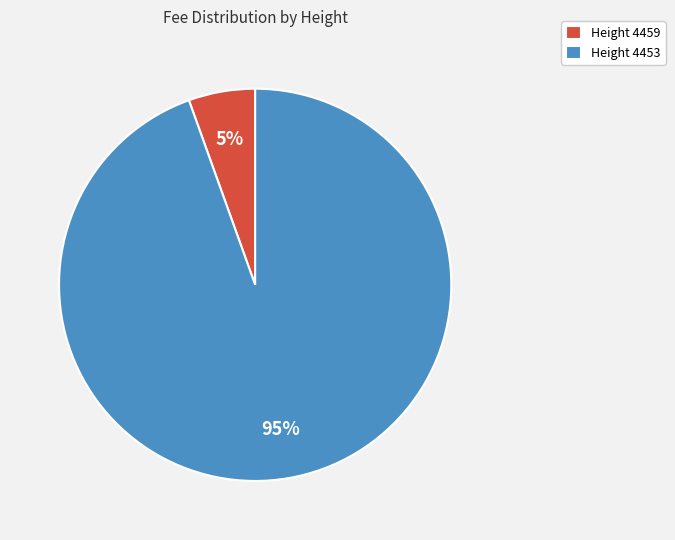

Which slice is the largest?

Height 4453